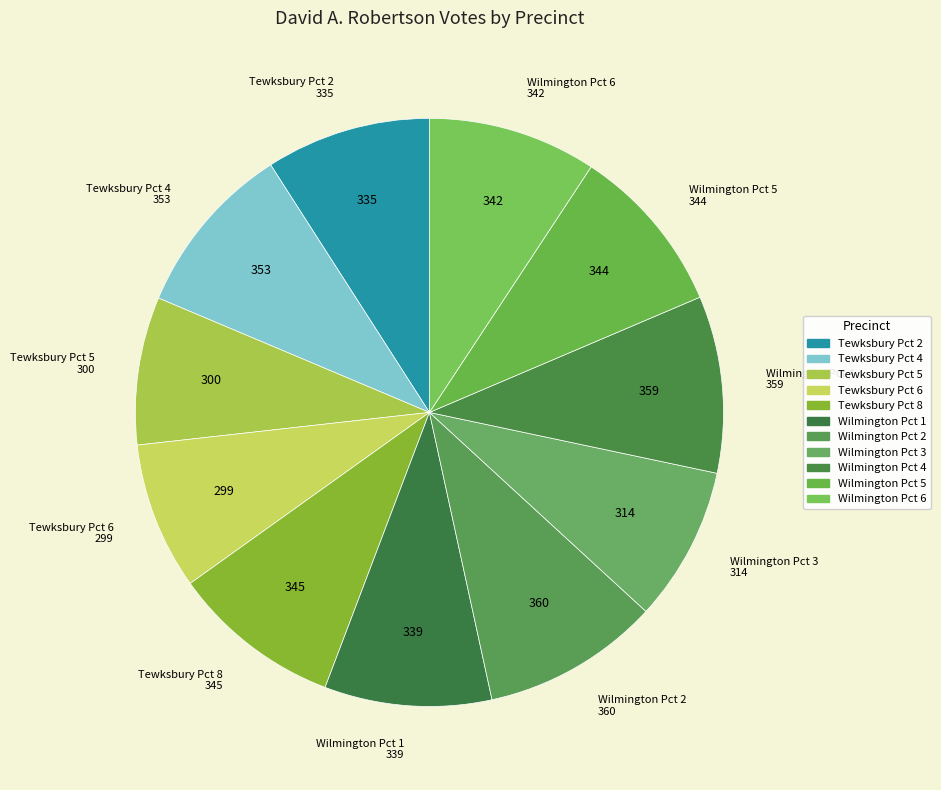

Is Wilmington Pct 5 the majority of the pie?

No